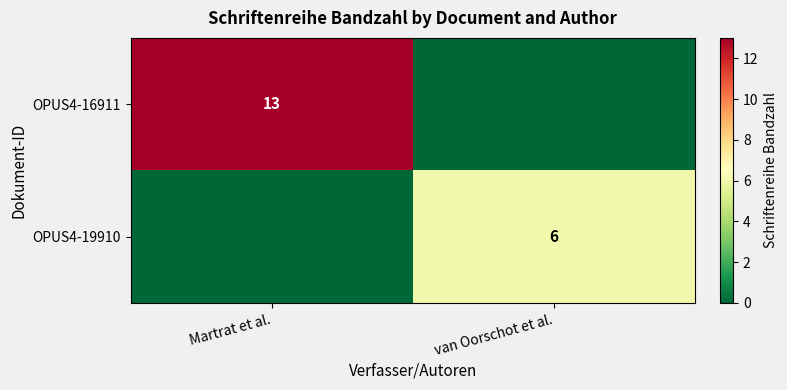

What is the spread (max minus min) of values at van Oorschot et al.?

6